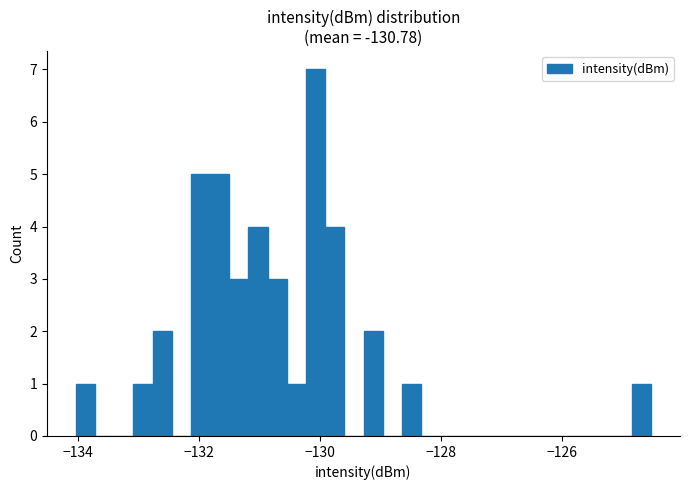

Read against the x-axis, roughly where is the centre of the tallest bar?

-130.0